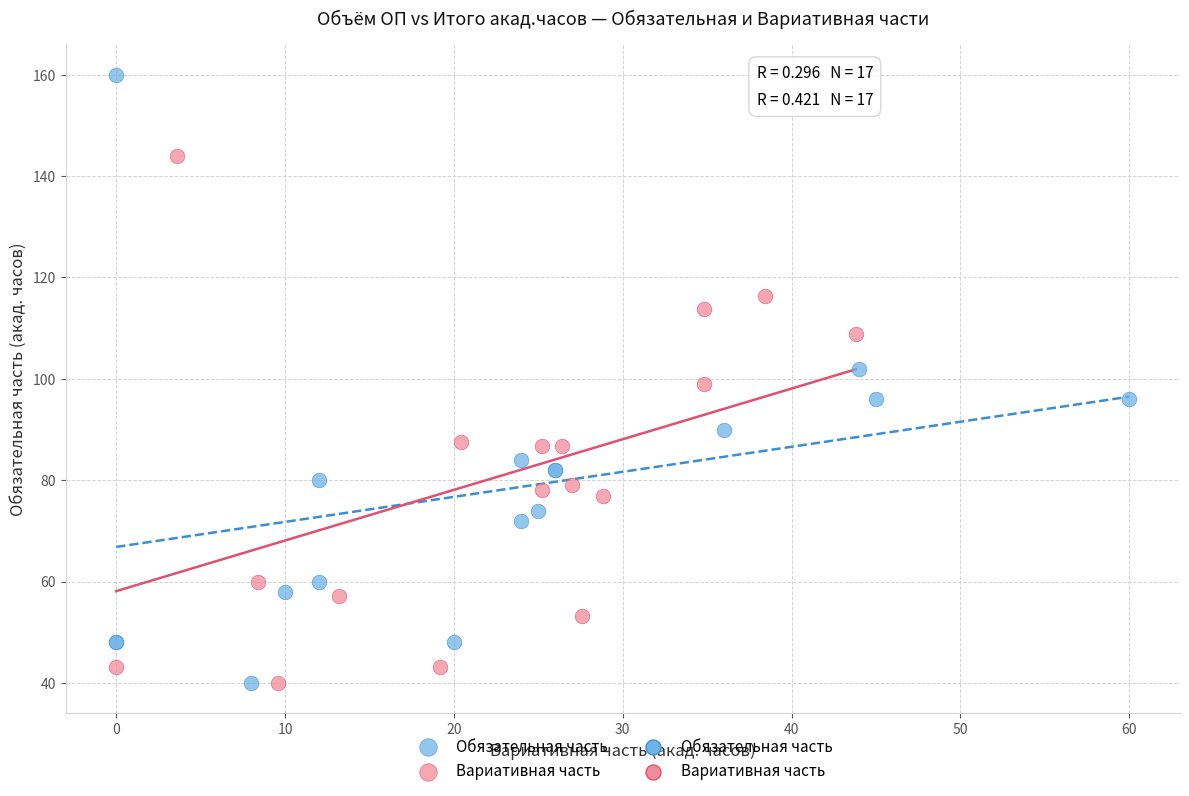

Which series reaches the maximum Y coordinate?

Обязательная часть